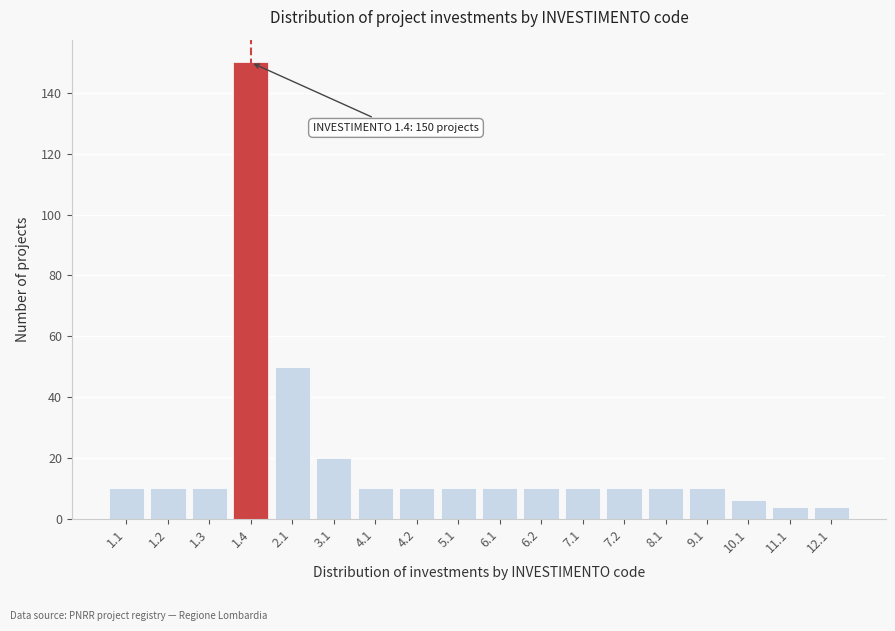

Reading left to right, what are all the values shown in this chart?

1.1=10	1.2=10	1.3=10	1.4=150	2.1=50	3.1=20	4.1=10	4.2=10	5.1=10	6.1=10	6.2=10	7.1=10	7.2=10	8.1=10	9.1=10	10.1=6	11.1=4	12.1=4